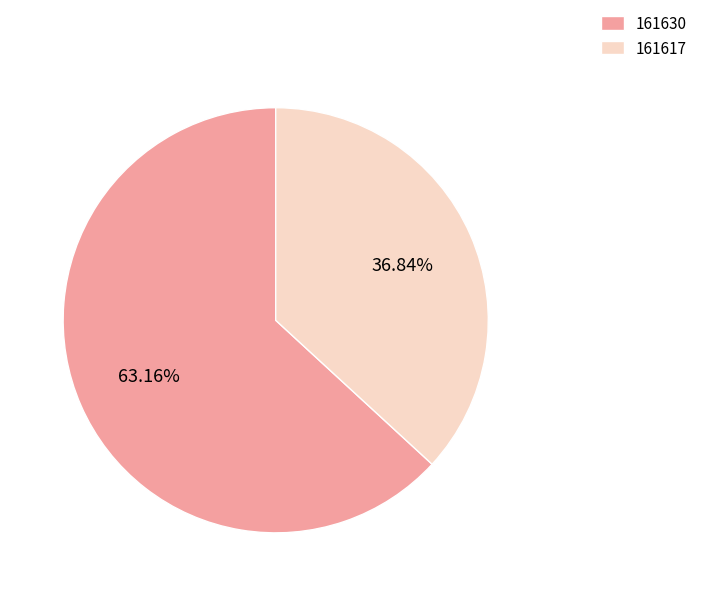

To the nearest percent, what is the difference between the 161630 and 161617 slice percentages?

26%